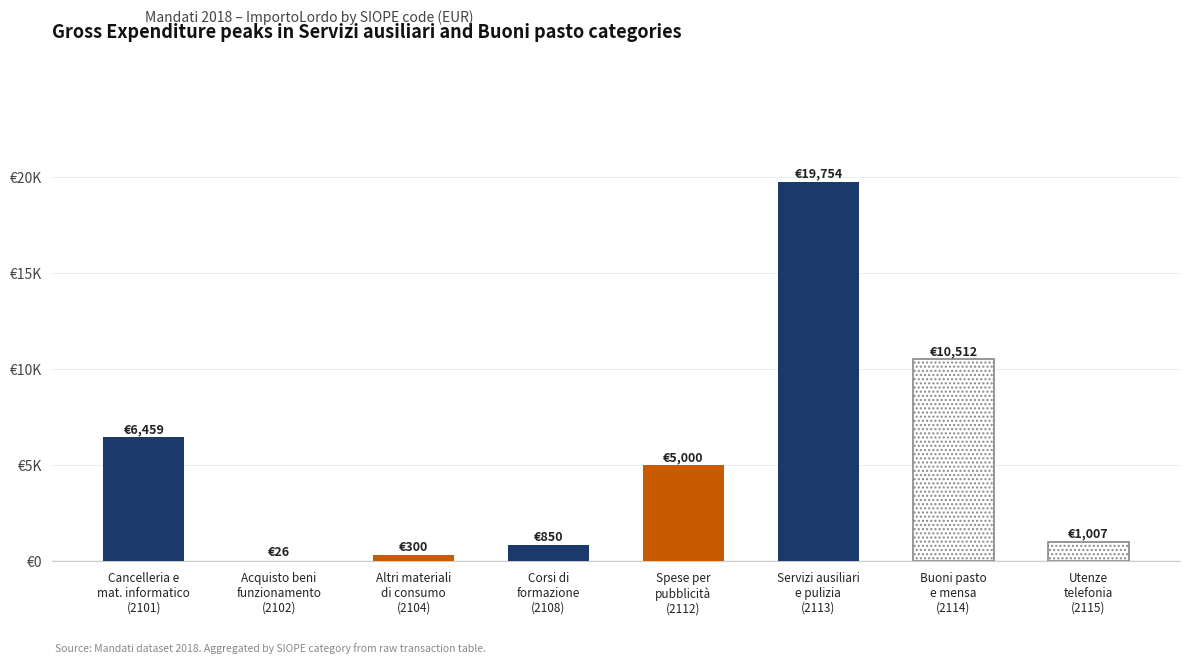

What is the ratio of the value at 2108 to the value at 2115?

0.8